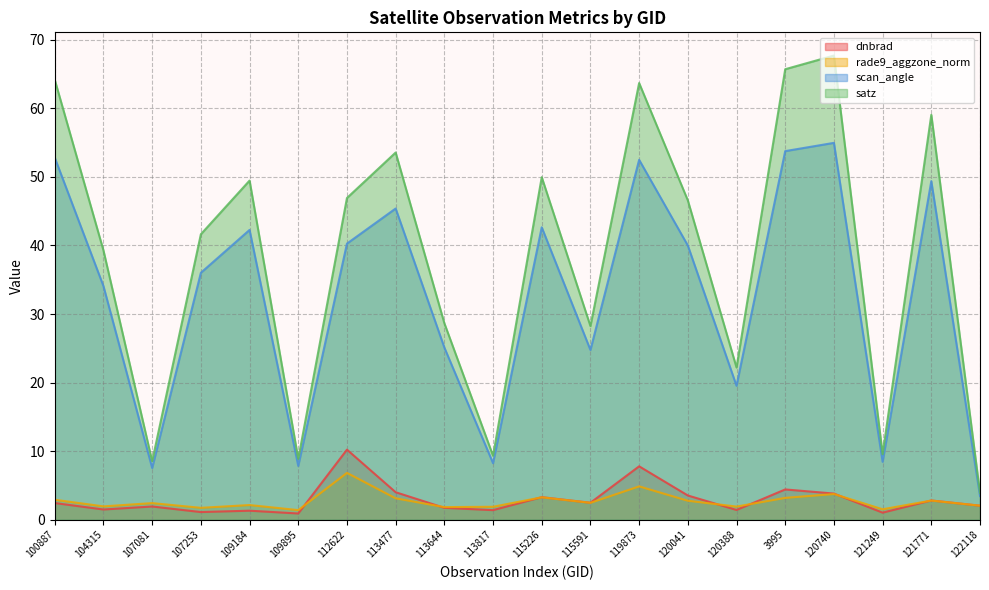

What is the maximum value for rade9_aggzone_norm?

6.8